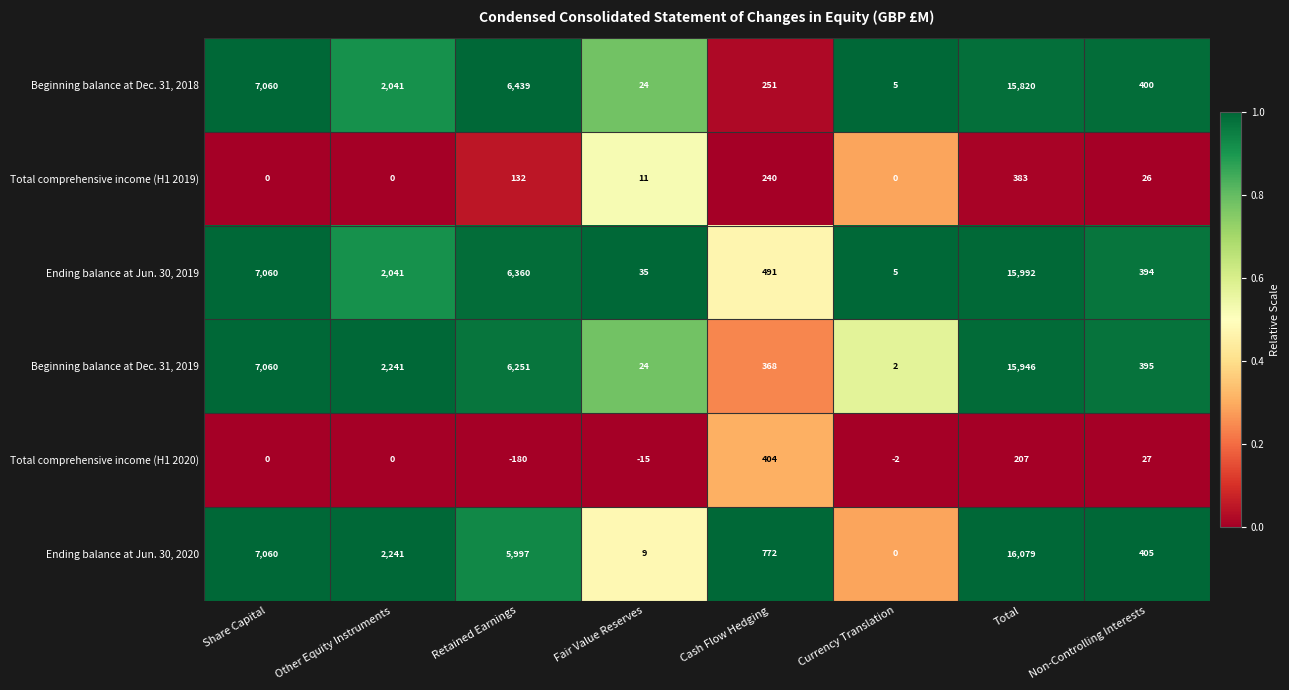

True or false: Beginning balance at Dec. 31, 2019 has a value of 368 at Cash Flow Hedging.

True